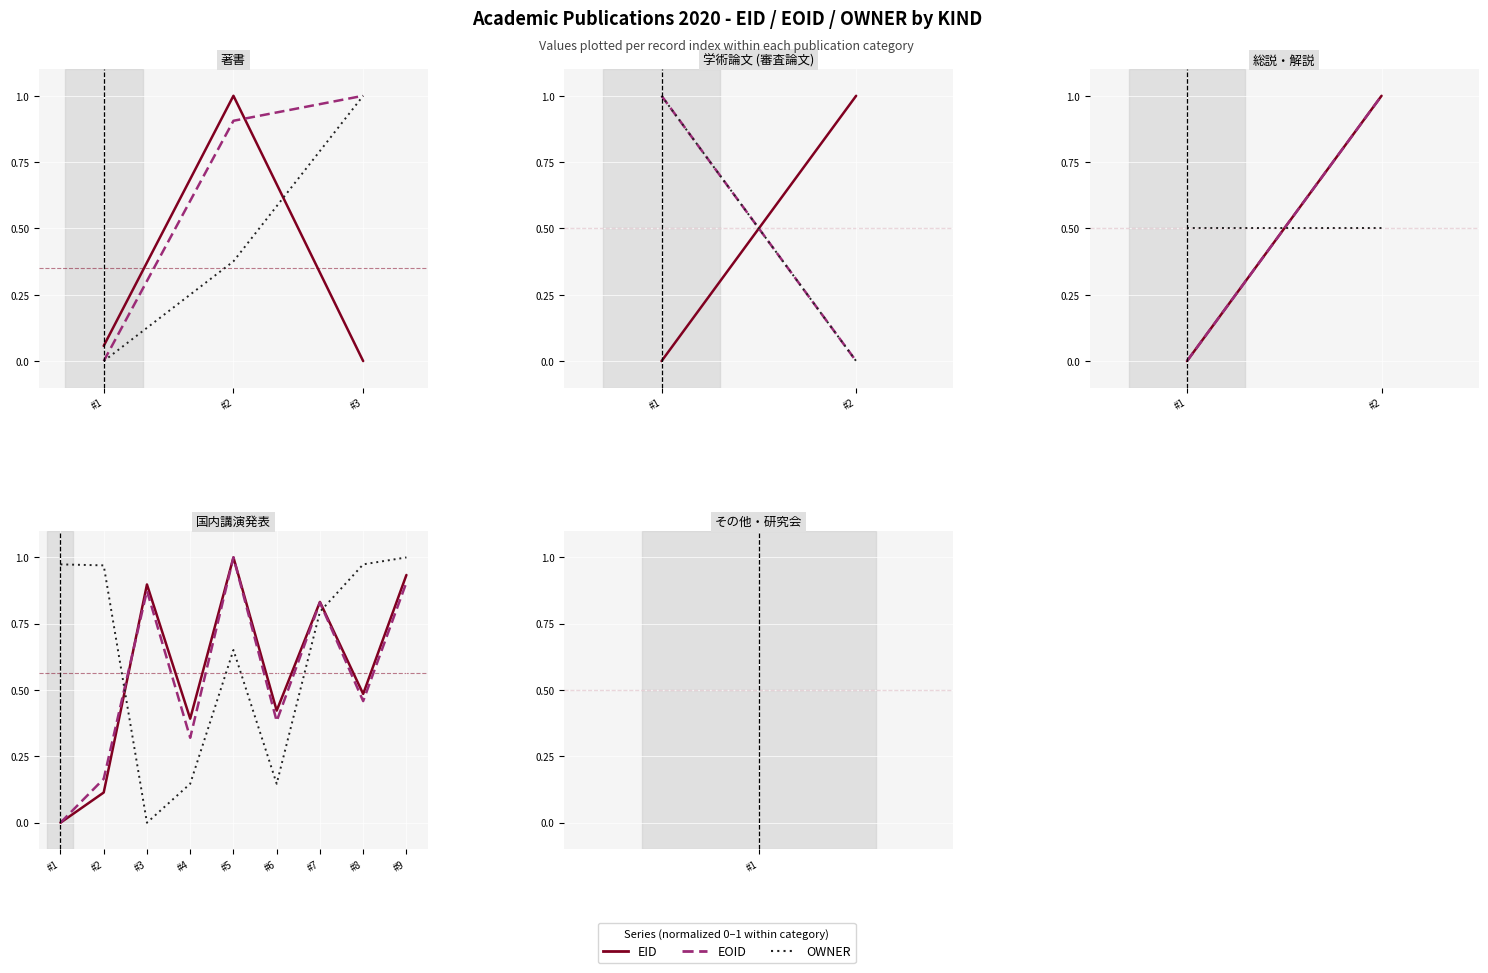

Between #4 and #6, which series saw the biggest shift?

EOID